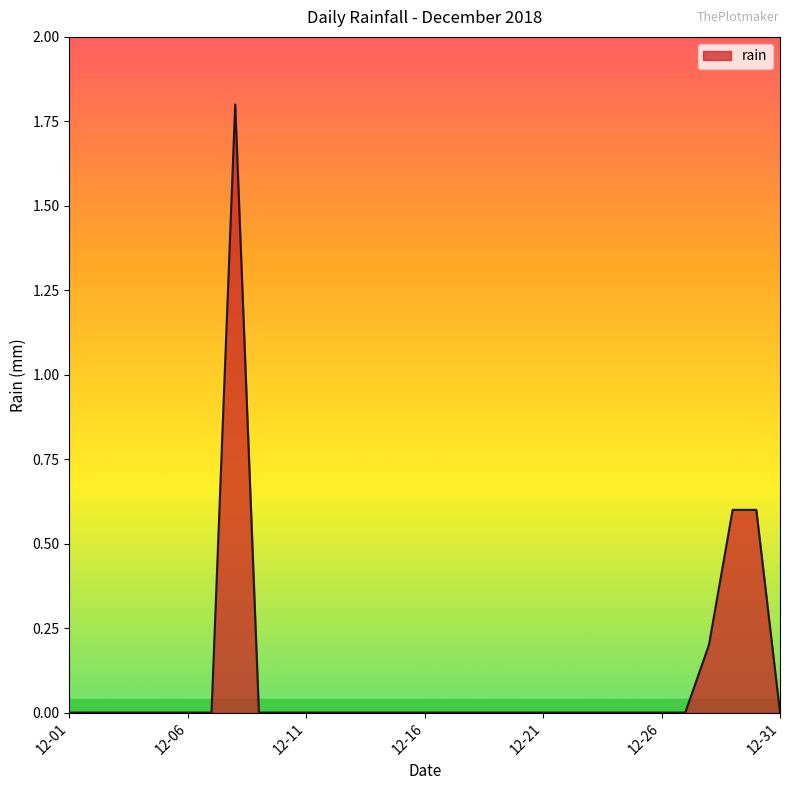

How many lines are shown in the chart?

1